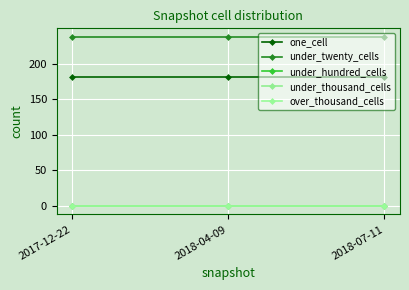

Between 2017-12-22 and 2018-04-09, which is larger?

2017-12-22